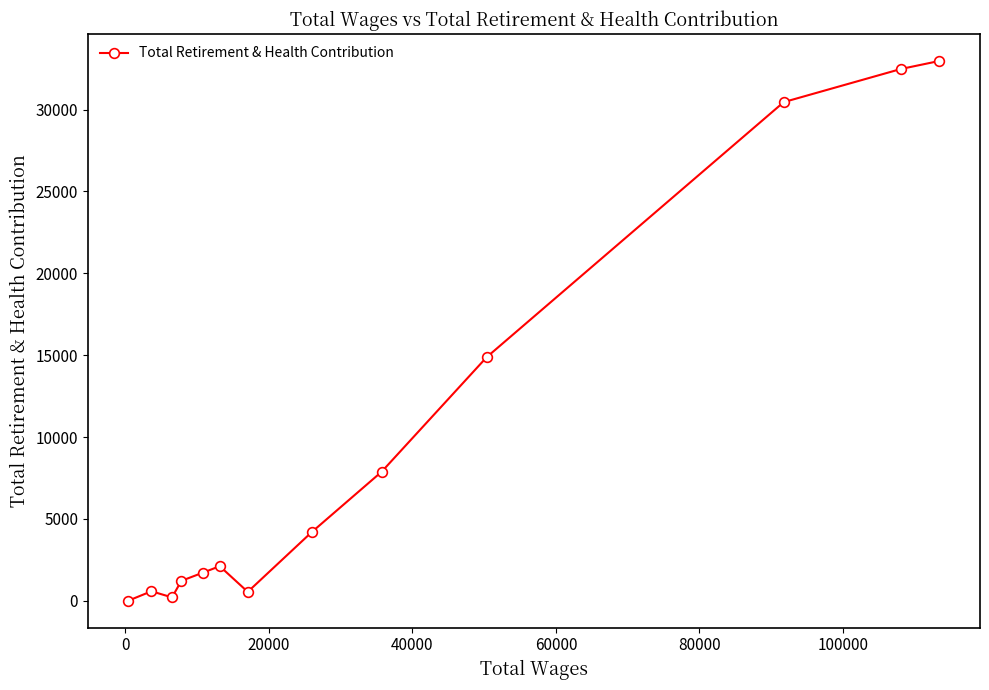

What is the average value?

9941